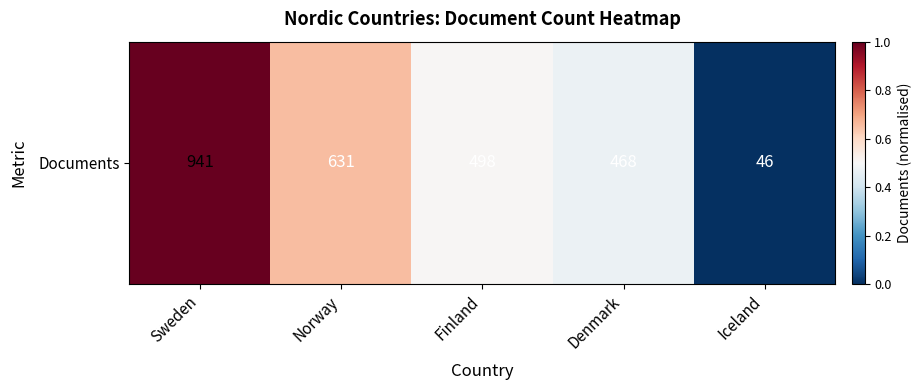

List the labels in order of value, smallest first.

Iceland, Denmark, Finland, Norway, Sweden